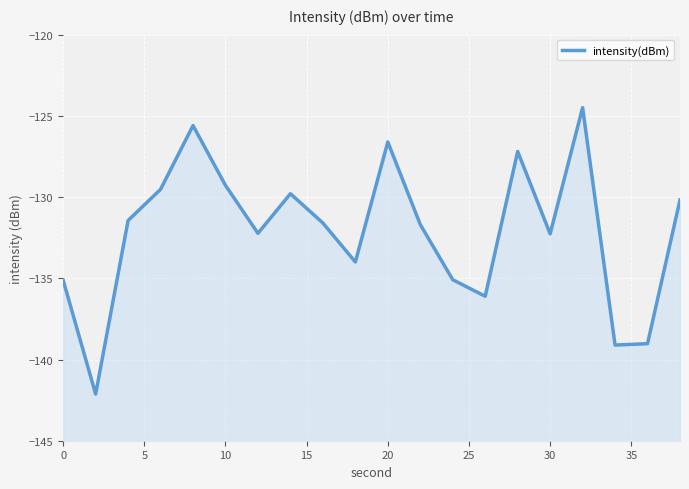

The value at 0 is -135.1. True or false?

True